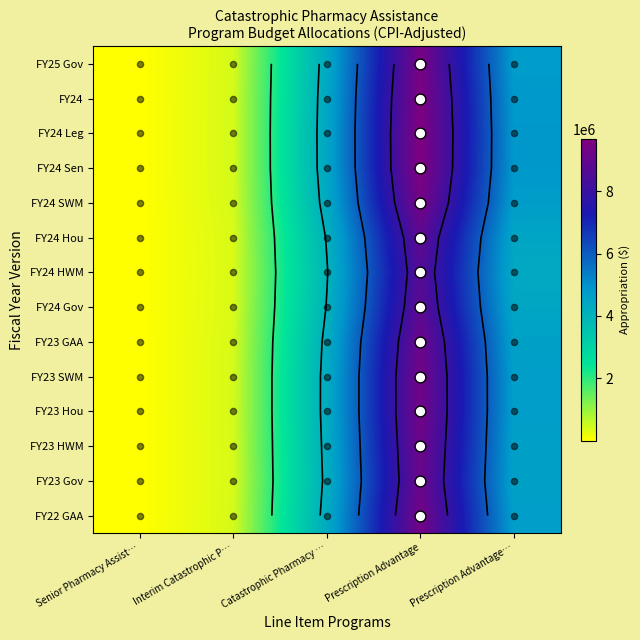

At Catastrophic Pharmacy …, list the series in order from largest to smallest.

FY24 Leg, FY24 Sen, FY24, FY25 Gov, FY24 SWM, FY22 GAA, FY23 Hou, FY23 SWM, FY23 HWM, FY23 GAA, FY23 Gov, FY24 Hou, FY24 Gov, FY24 HWM